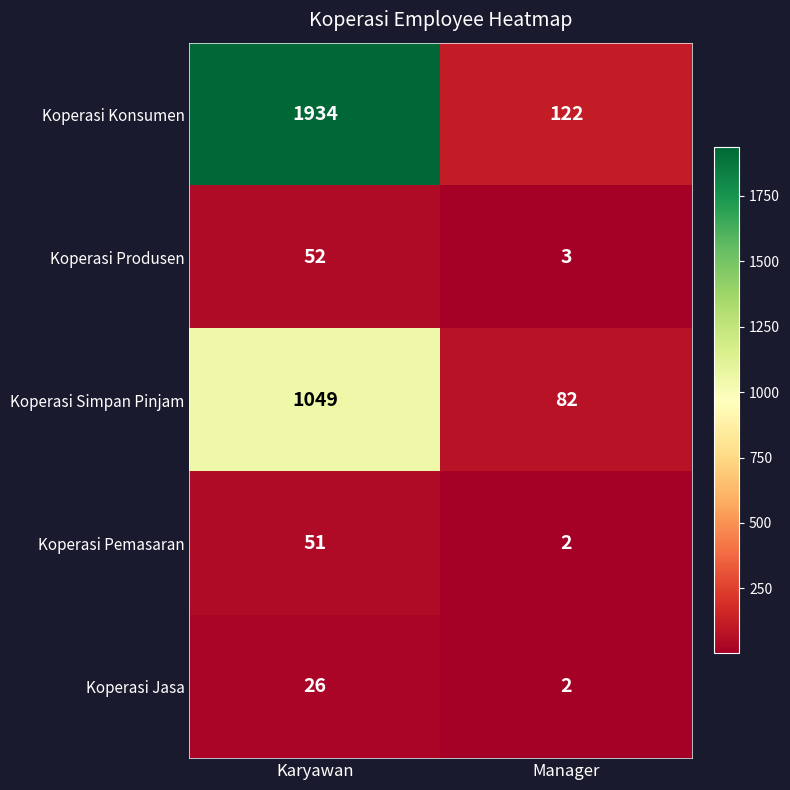

What is the difference between the highest and lowest values at Karyawan?

1908